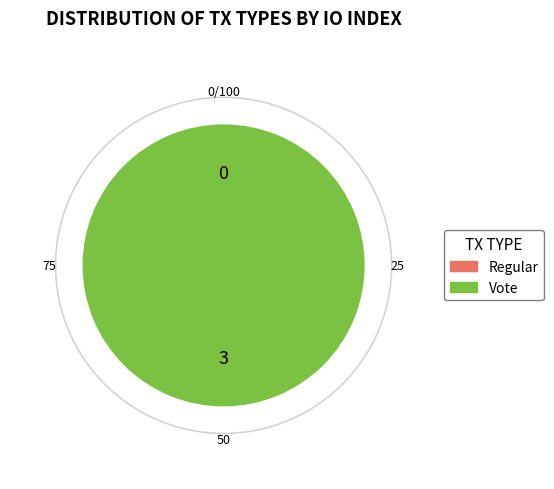

Combined, what portion of the pie is Vote and Regular?

100.0%